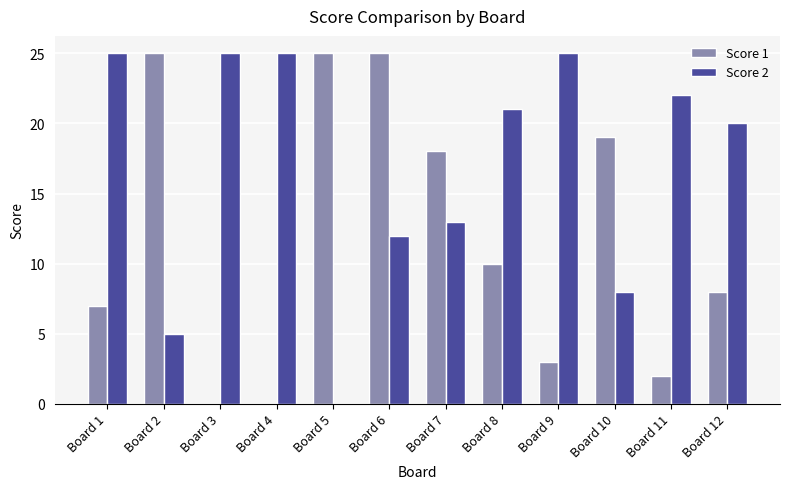

Reading left to right, list all the values displayed in this chart.

Score 1: Board 1=7	Board 2=25	Board 3=0	Board 4=0	Board 5=25	Board 6=25	Board 7=18	Board 8=10	Board 9=3	Board 10=19	Board 11=2	Board 12=8
Score 2: Board 1=25	Board 2=5	Board 3=25	Board 4=25	Board 5=0	Board 6=12	Board 7=13	Board 8=21	Board 9=25	Board 10=8	Board 11=22	Board 12=20